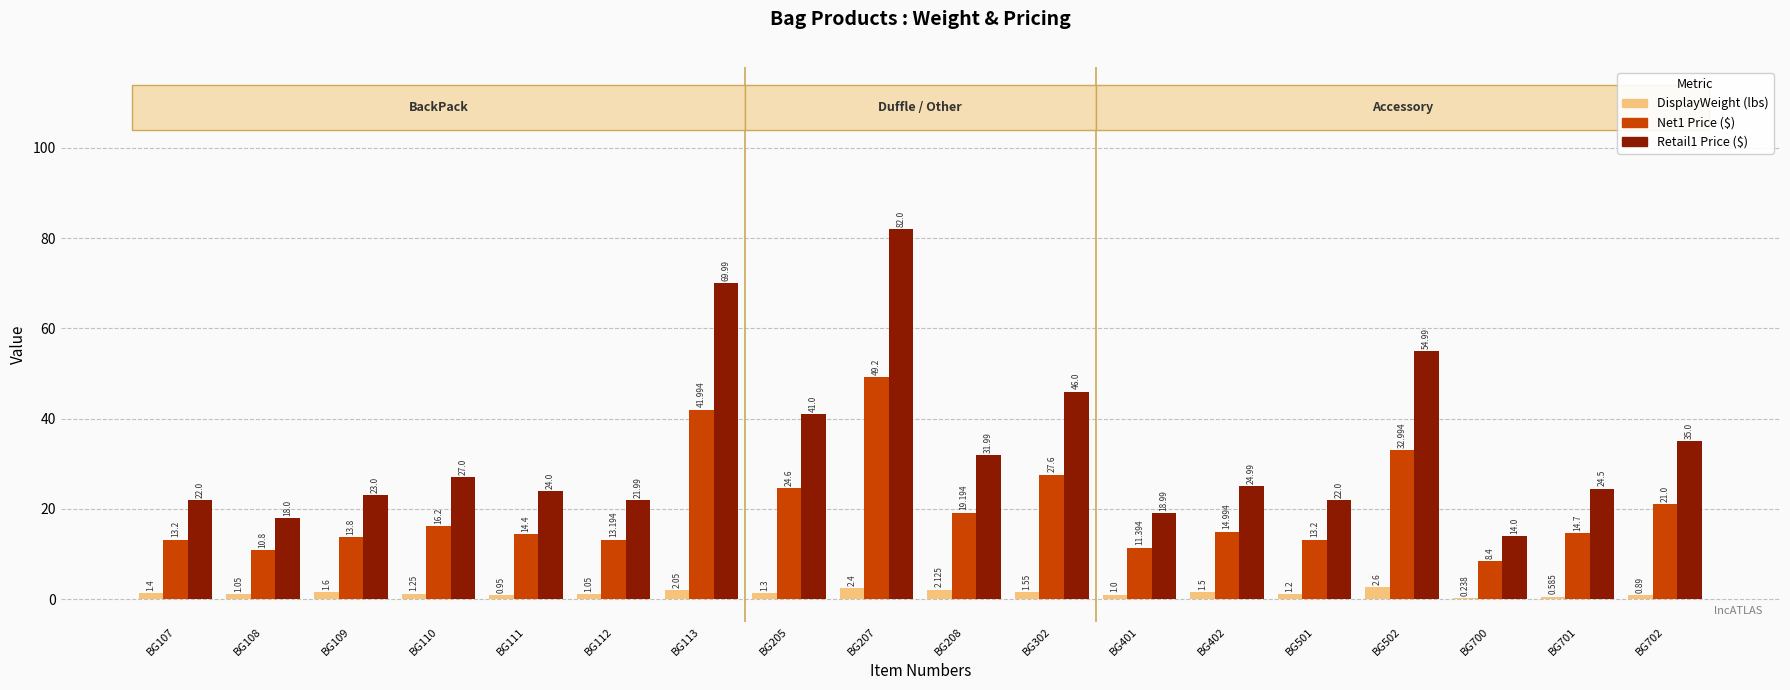

Count the number of categories in the chart.

18